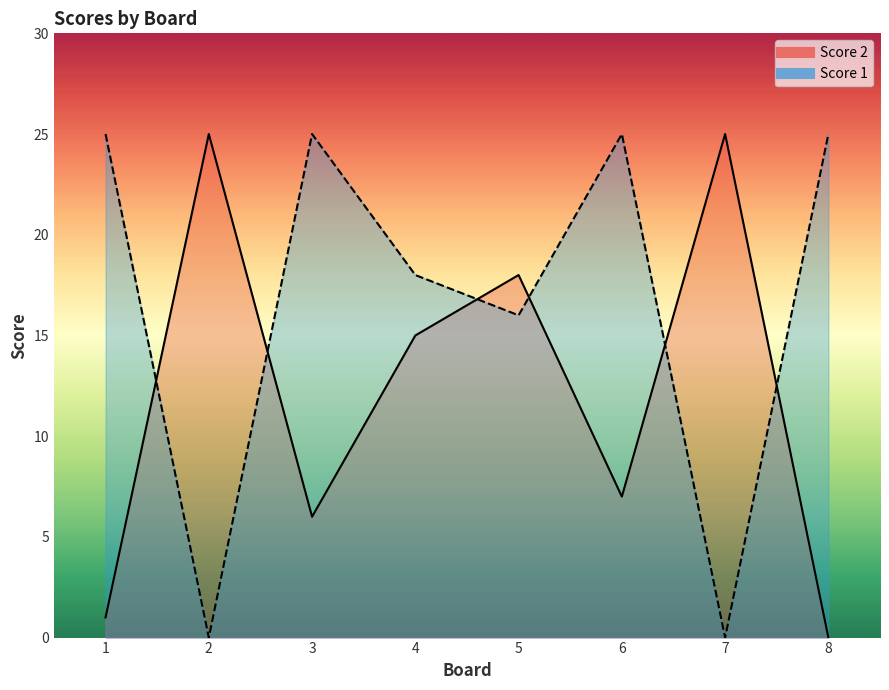

The value of Score 1 at 1 is 25. True or false?

True